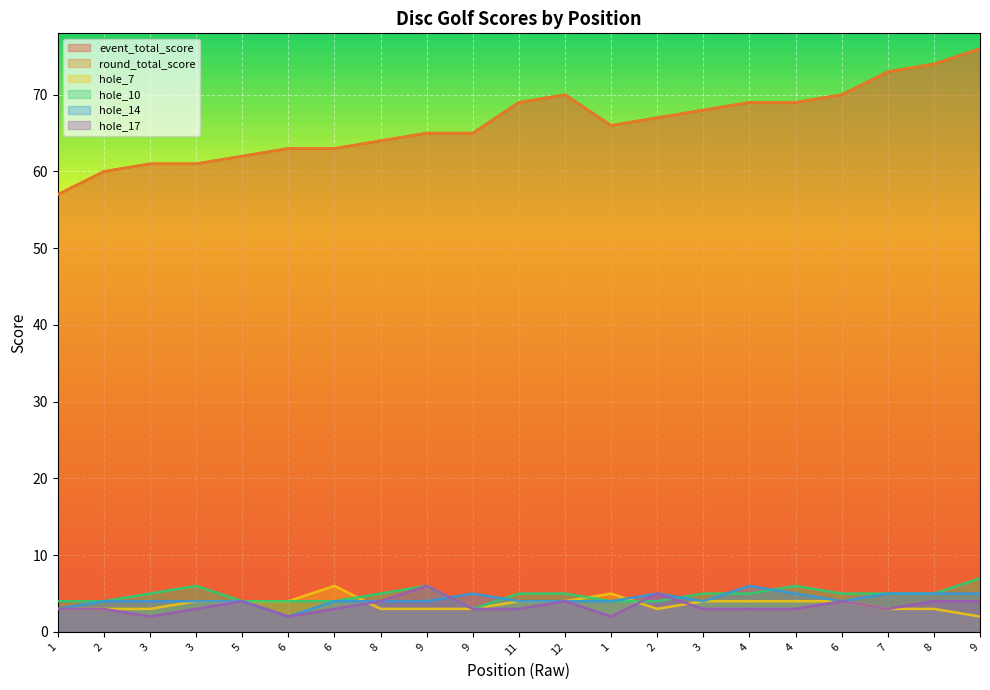

What are all the series names shown in the legend?

event_total_score, round_total_score, hole_7, hole_10, hole_14, hole_17